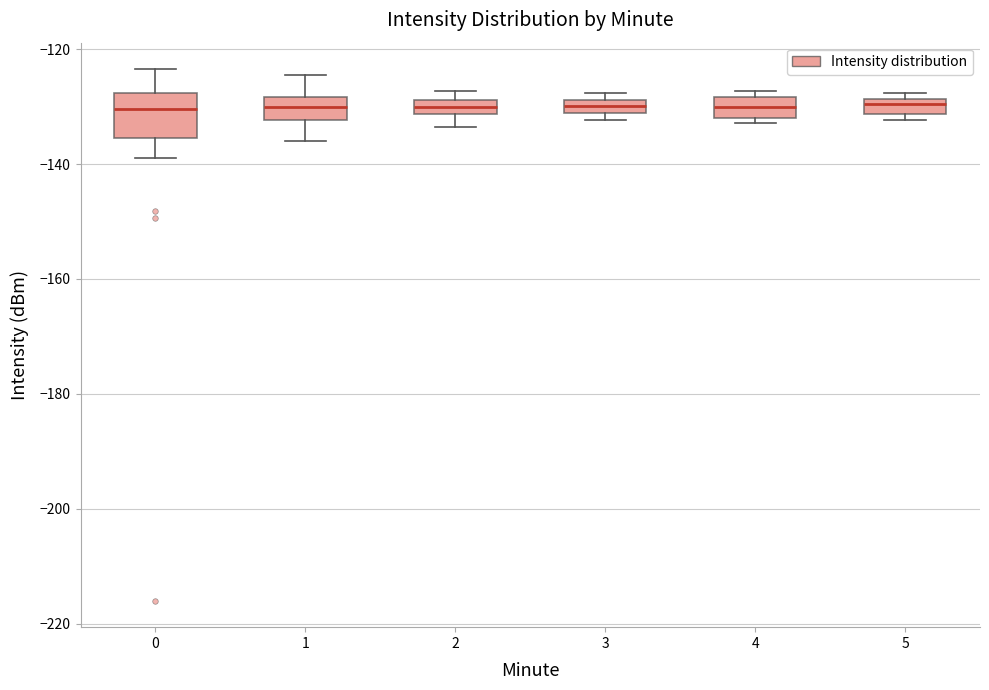

Where is the lower edge of the box at x = 3 on the y-axis? The values are not printed on the chart, so give them approximately, as read against the axis.

-132